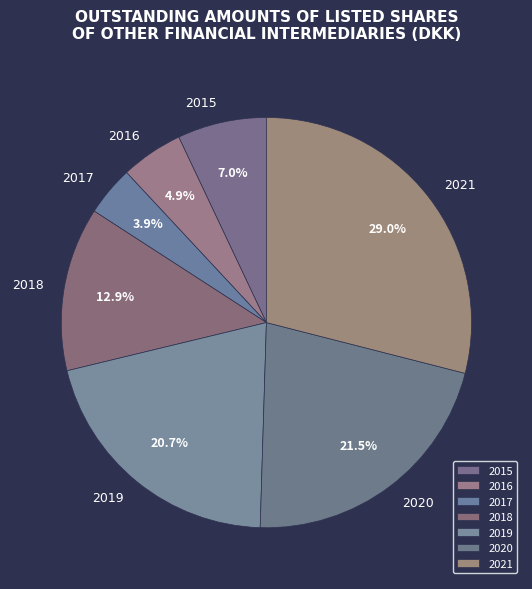

The 2015 slice represents 1% of the pie. True or false?

False